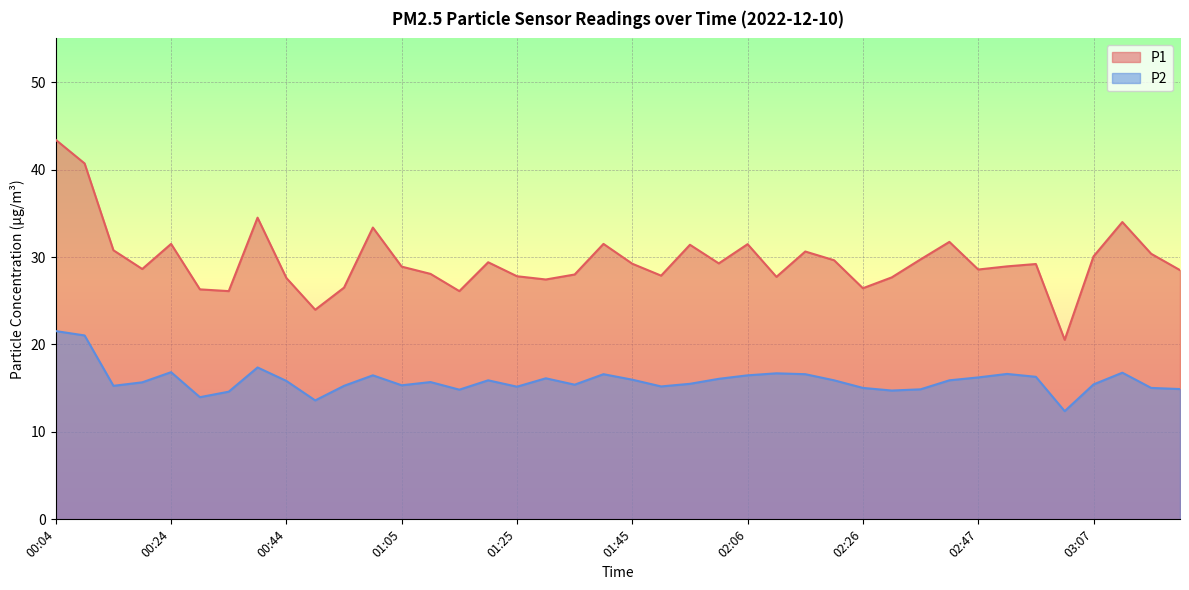

Is the value of P2 at 02:21 greater than the value of P1 at 03:23?

No